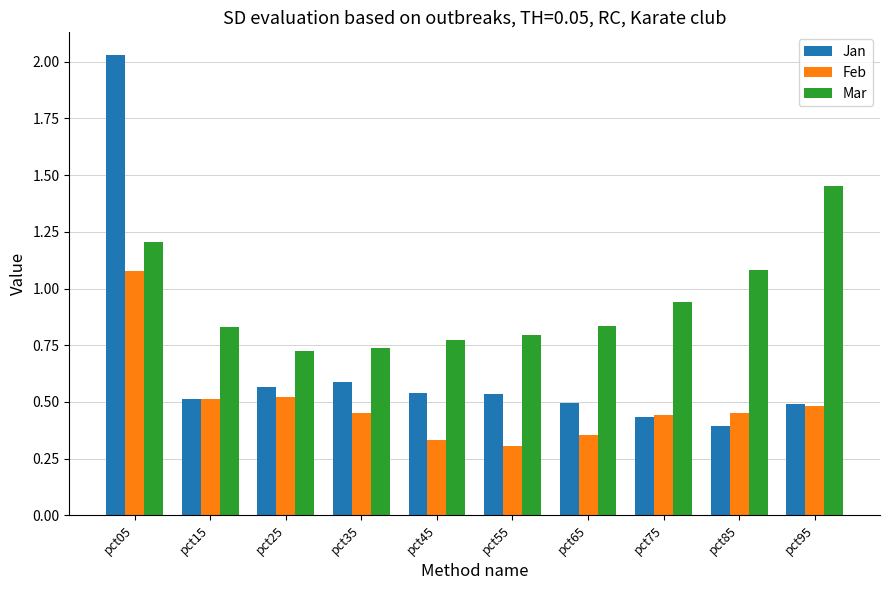

Which series has the largest range (max minus min)?

Jan